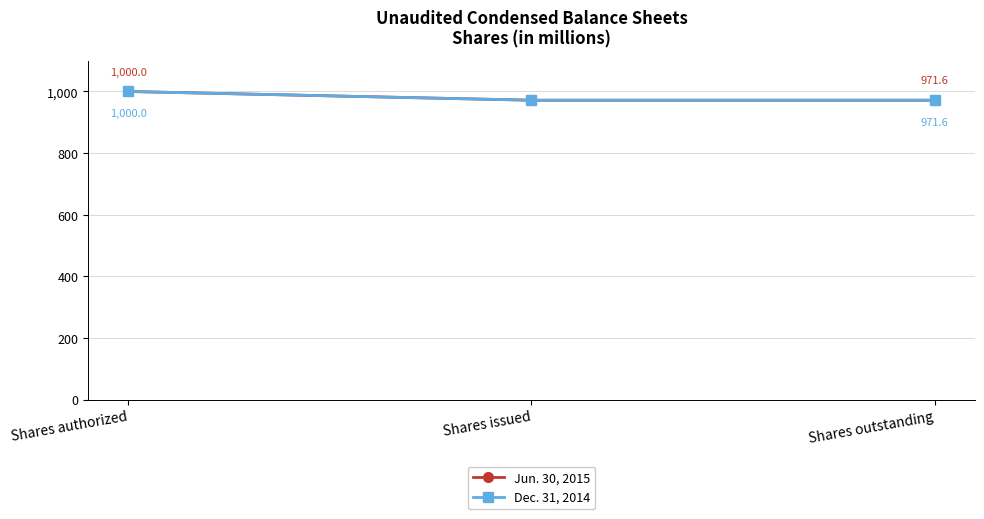

Is this an area chart (filled region under the line)?

No